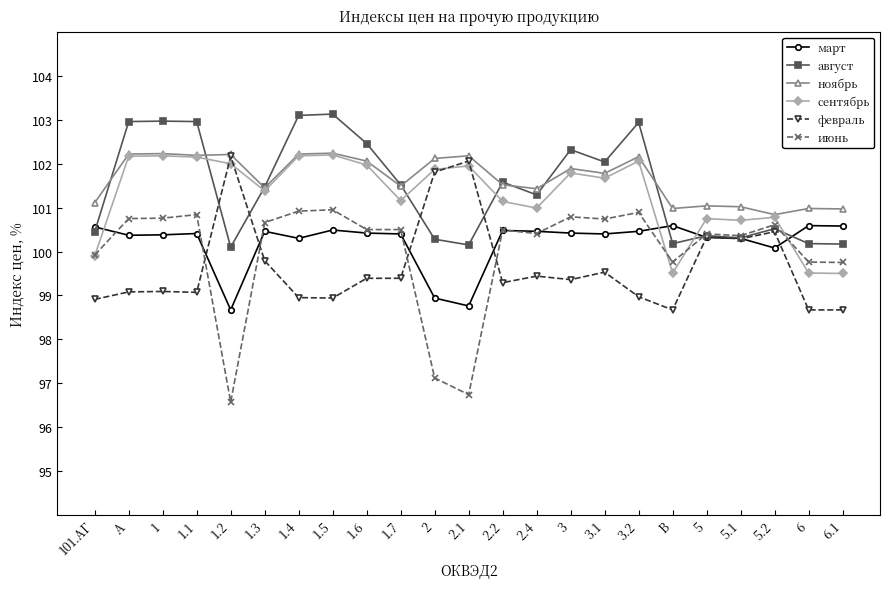

What are all the series names shown in the legend?

март, август, ноябрь, сентябрь, февраль, июнь